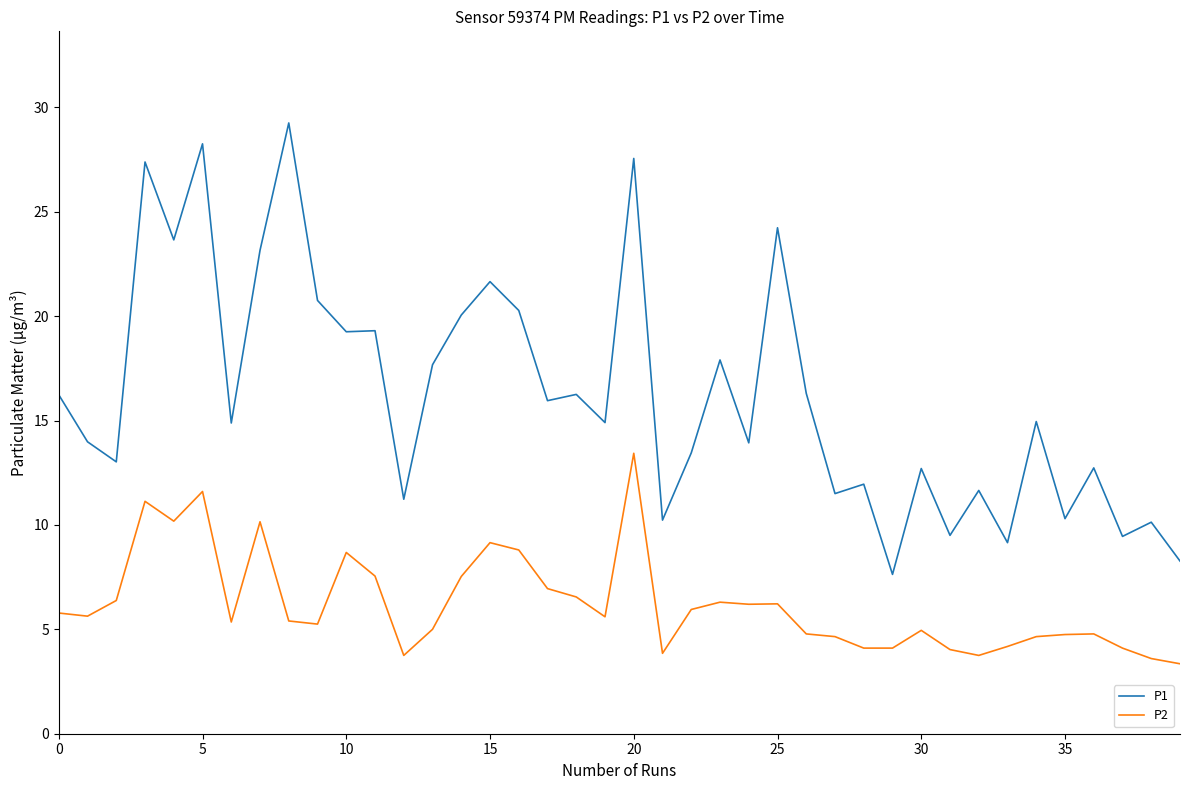

Rank the series by their maximum value, from highest to lowest.

P1, P2